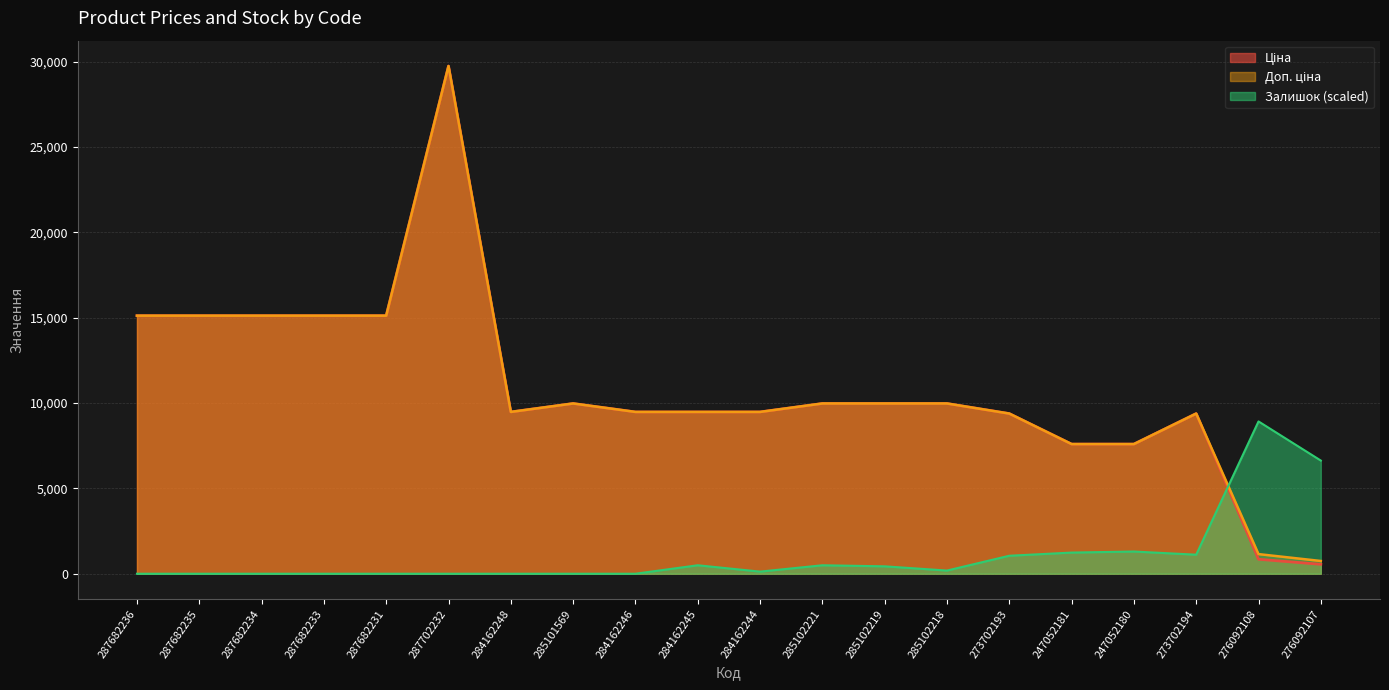

At which label does Доп. ціна reach its minimum?

276092107